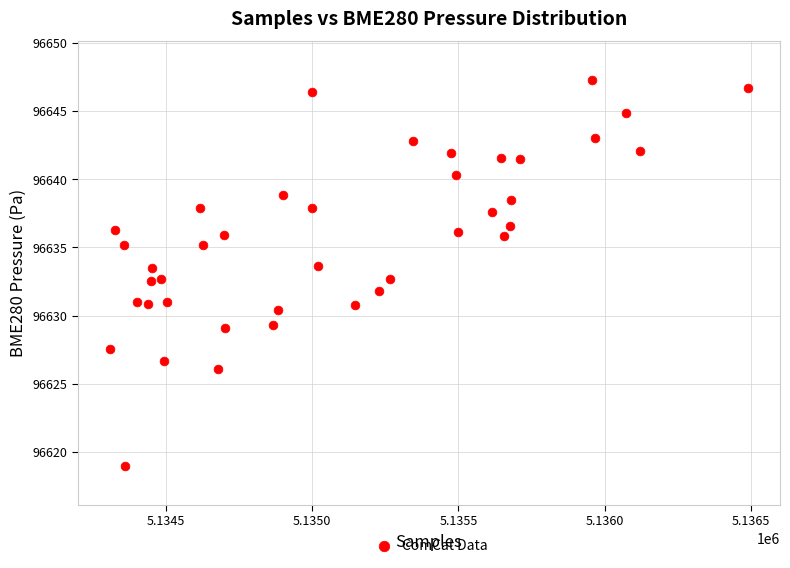

What is the range of Y values (max minus min)?

28.3